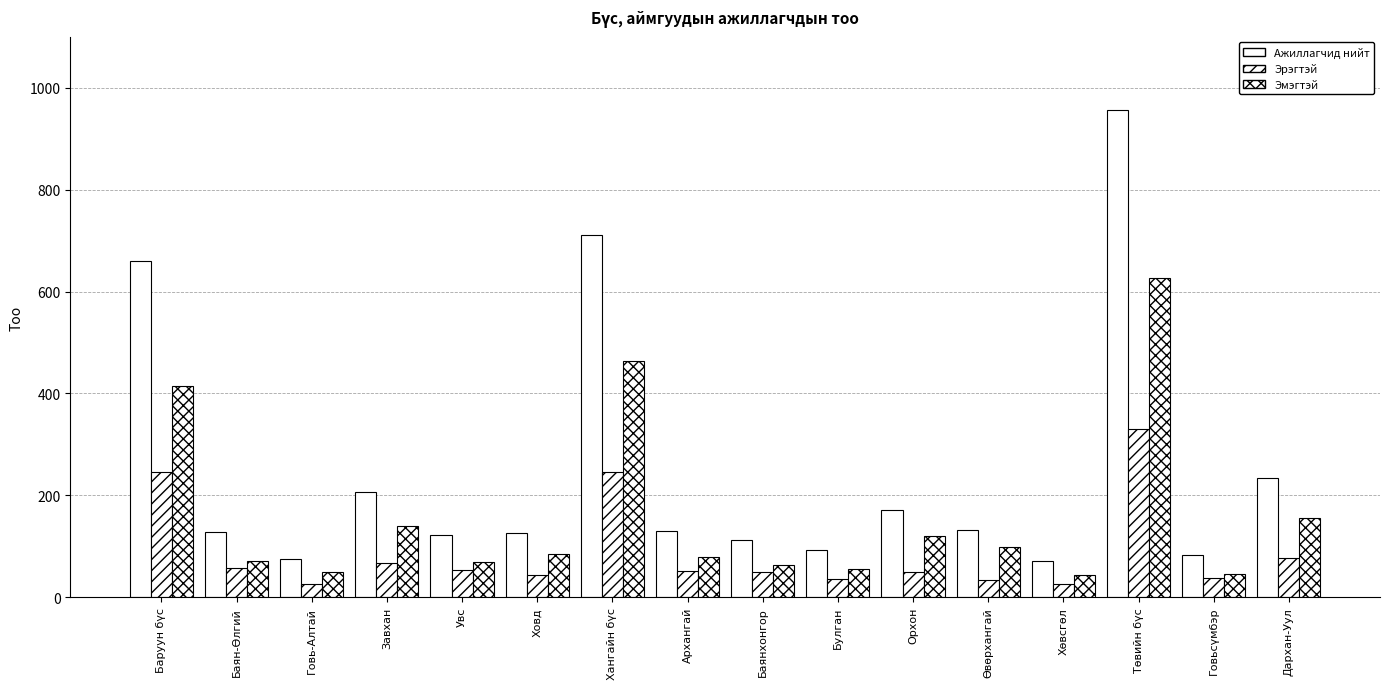

How many values in the Эрэгтэй series are below 51?

8